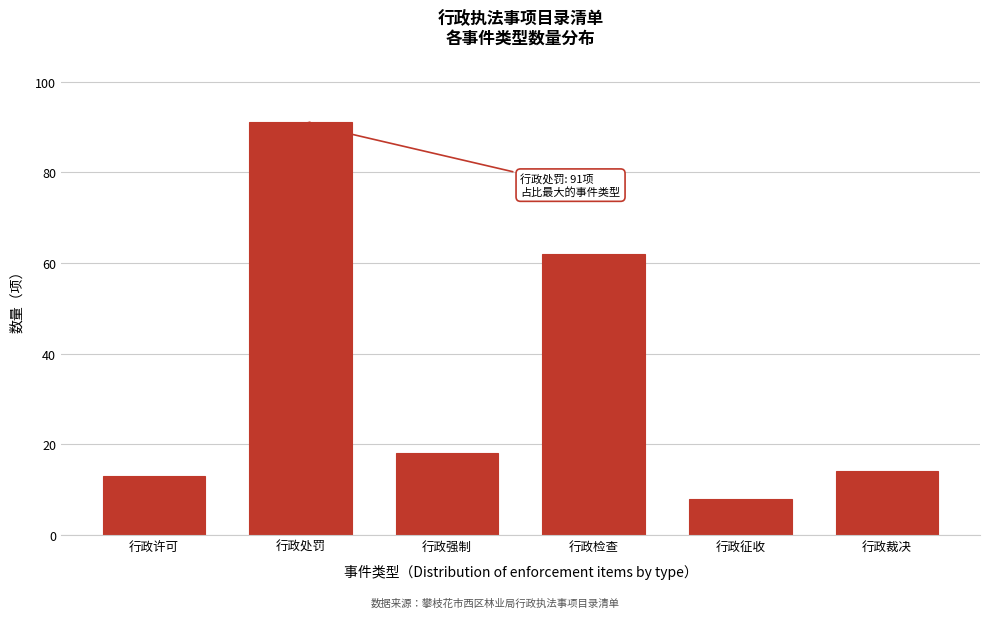

Reading left to right, list all the values displayed in this chart.

行政许可=13	行政处罚=91	行政强制=18	行政检查=62	行政征收=8	行政裁决=14